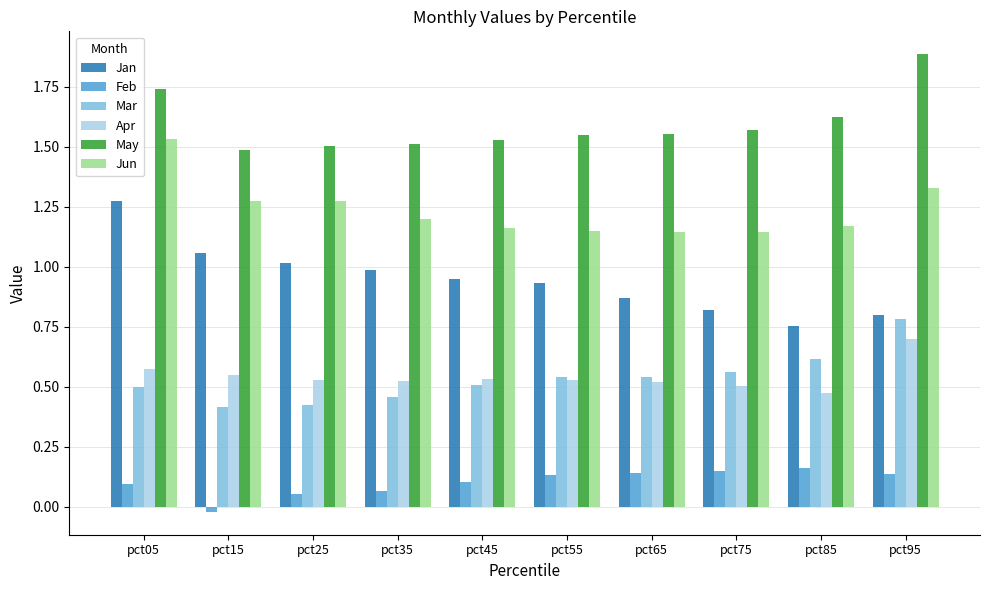

How many distinct data groups are displayed?

6